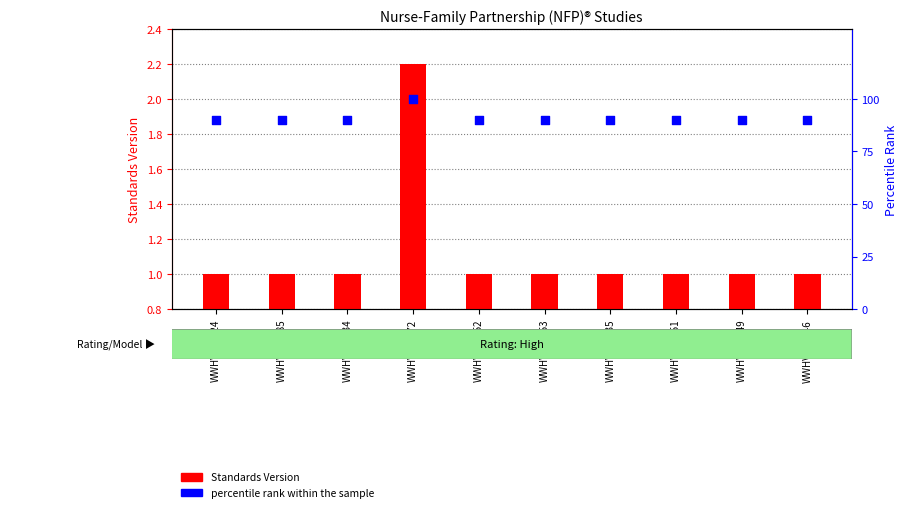

At how many categories does at least one series exceed 90?

1